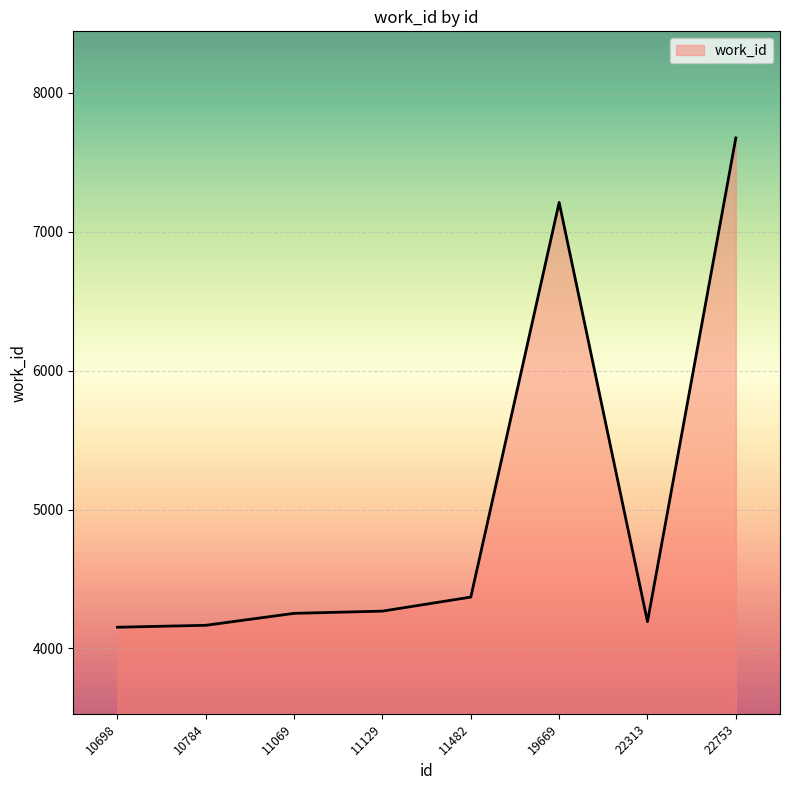

Read the value at 22753.

7675